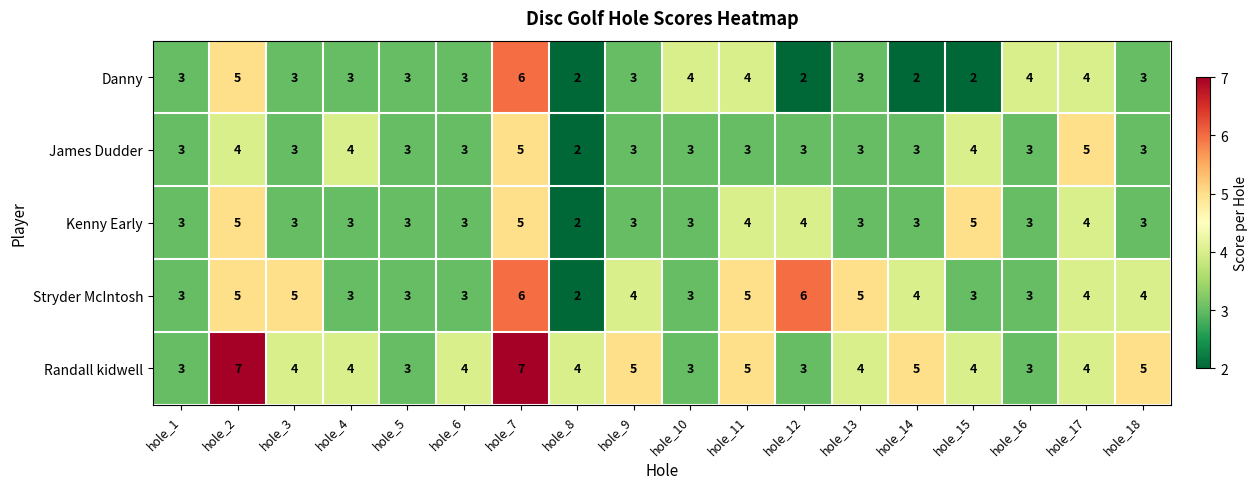

Which category has the lowest value in the James Dudder series?

hole_8